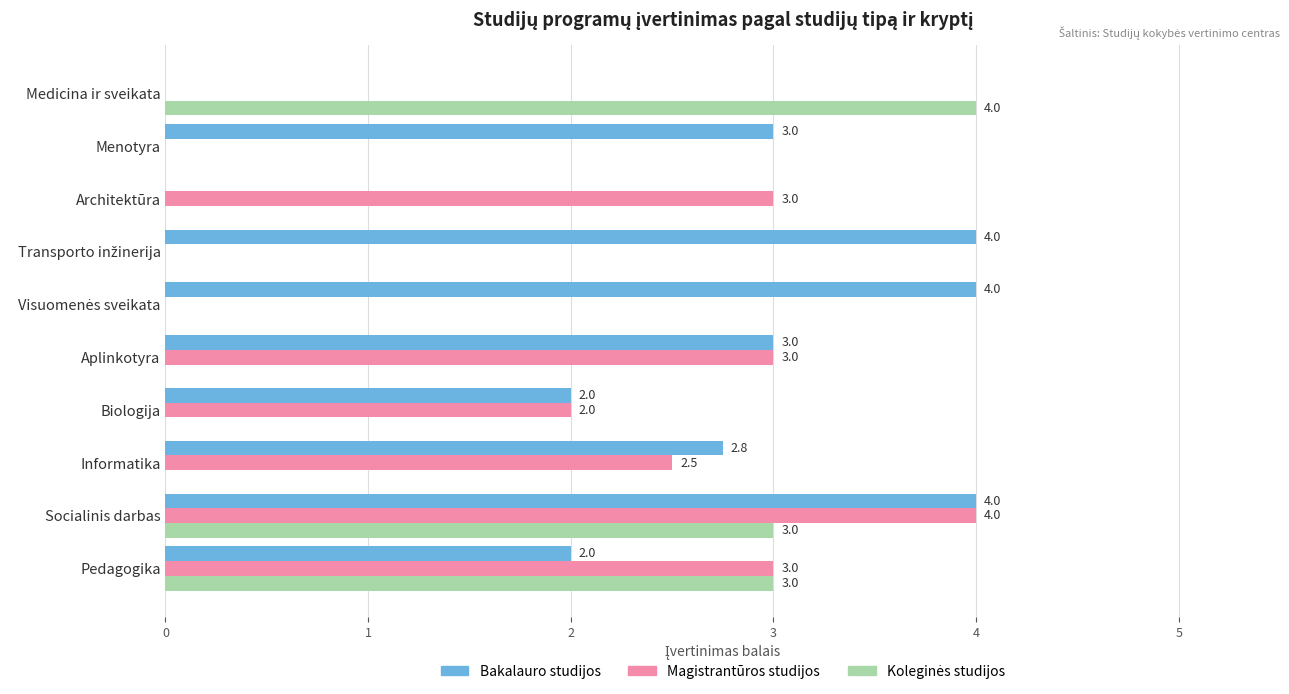

Which series has the largest total across all categories?

Bakalauro studijos